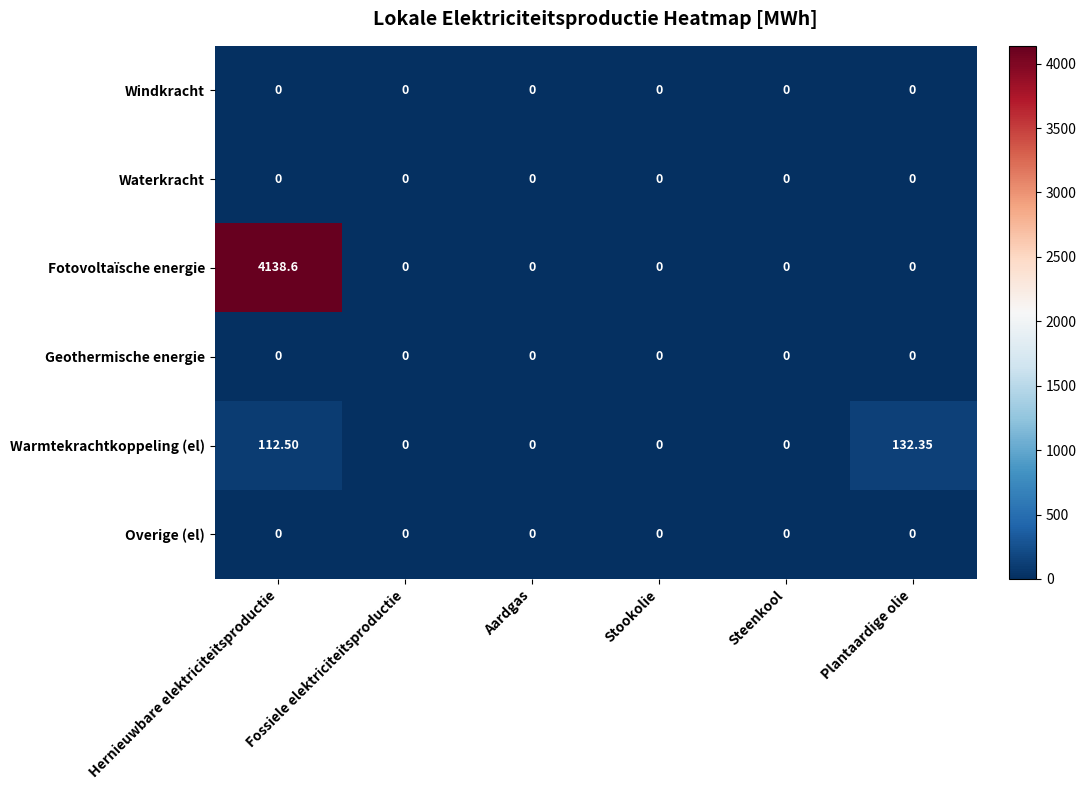

Which series has the widest spread of values?

Fotovoltaïsche energie